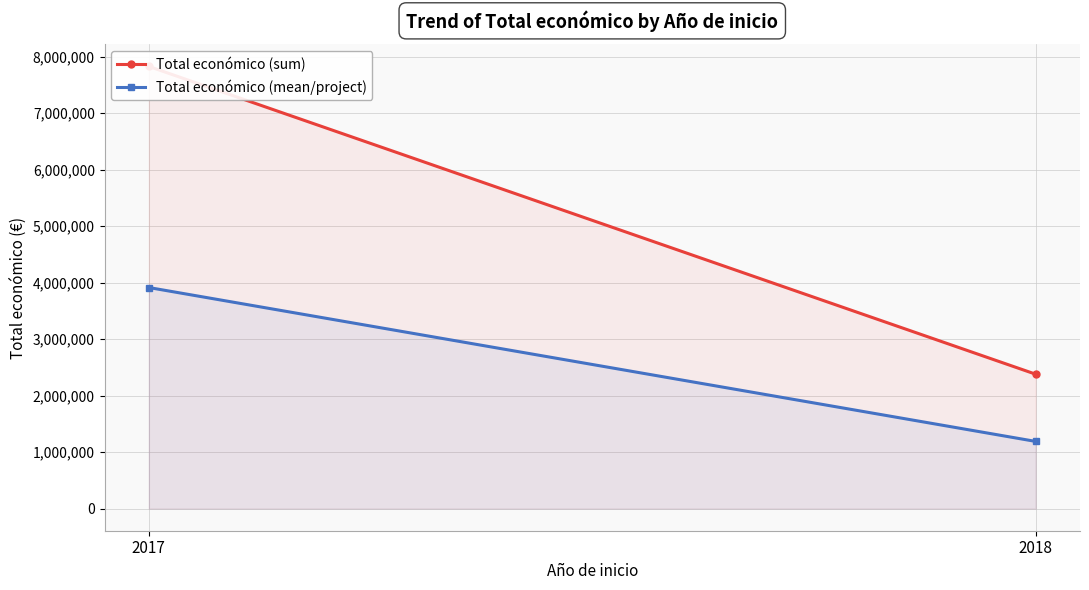

What is the sum of the Total económico (sum) values at 2017 and 2018?

10203877.0